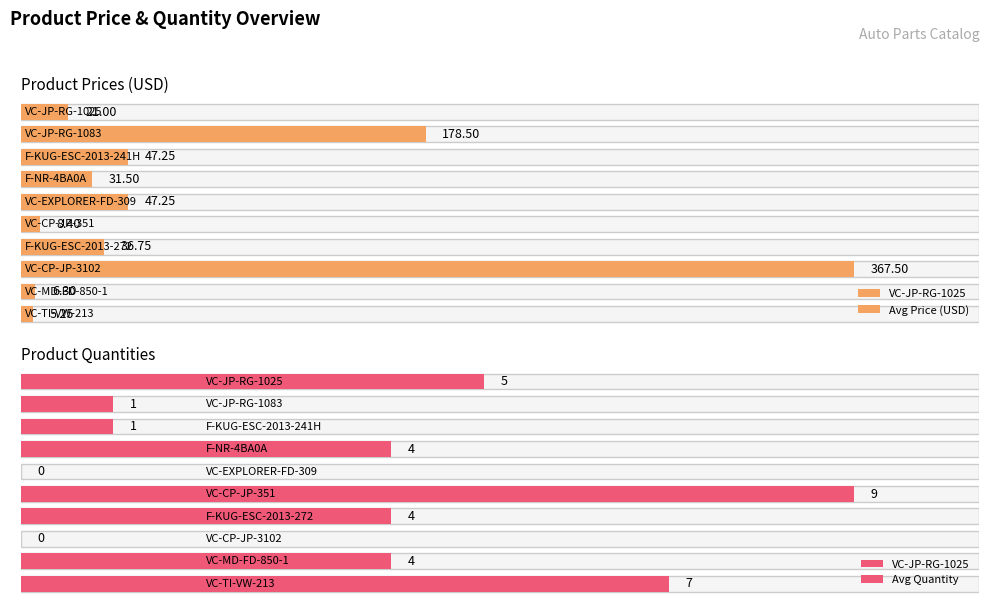

At which category does the chart reach its minimum across all series?

VC-EXPLORER-FD-309